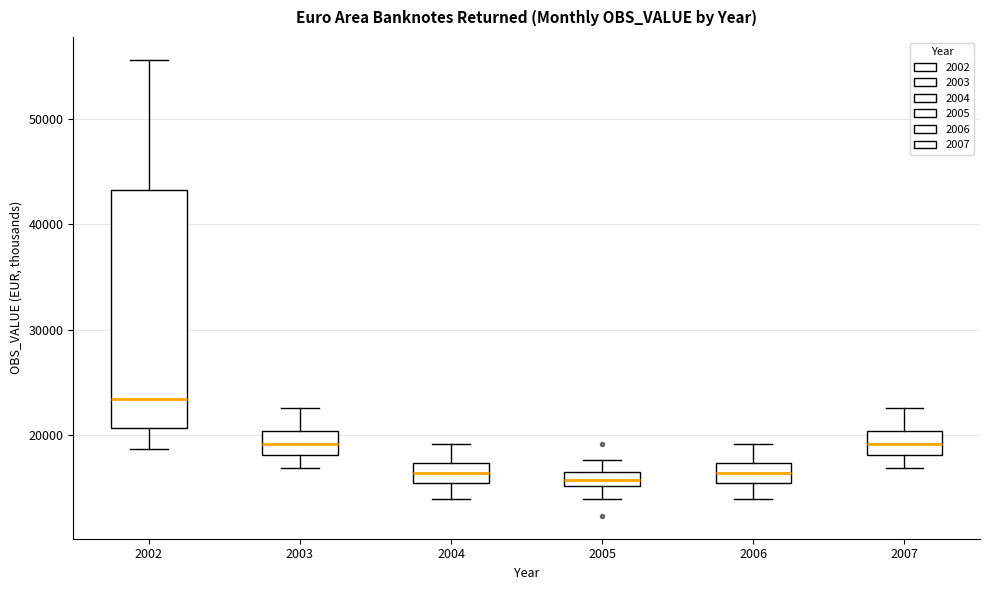

Where does the upper whisker of the box at x = 2007 end on the y-axis? The values are not printed on the chart, so give them approximately, as read against the axis.

23000